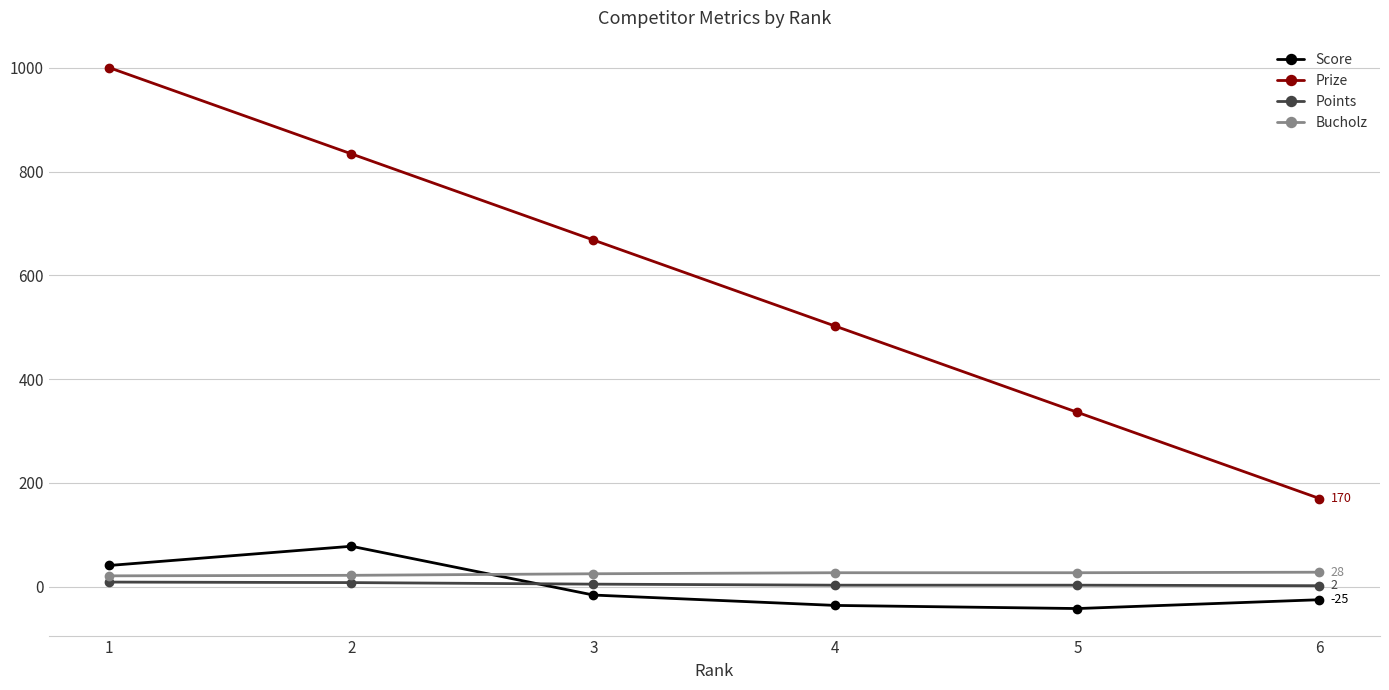

At which category is the sum across all series the highest?

1